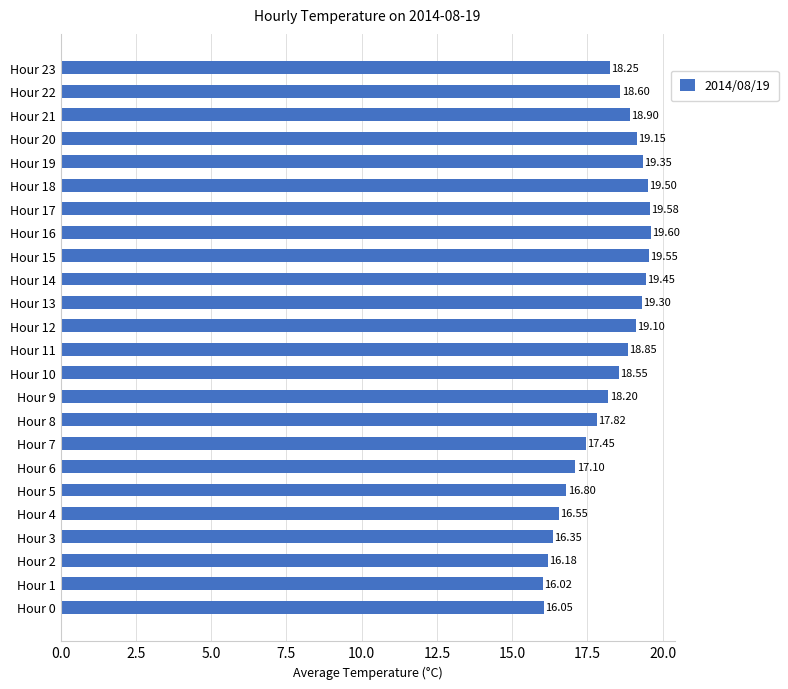

Between Hour 8 and Hour 22, which is larger?

Hour 22